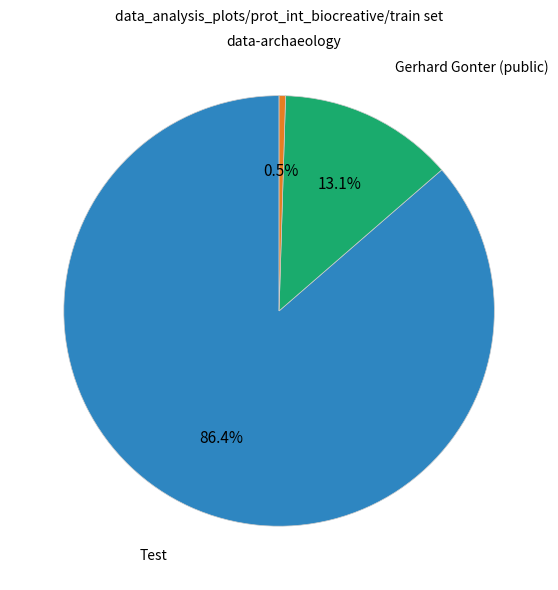

Does data-archaeology account for over 50% of the chart?

No